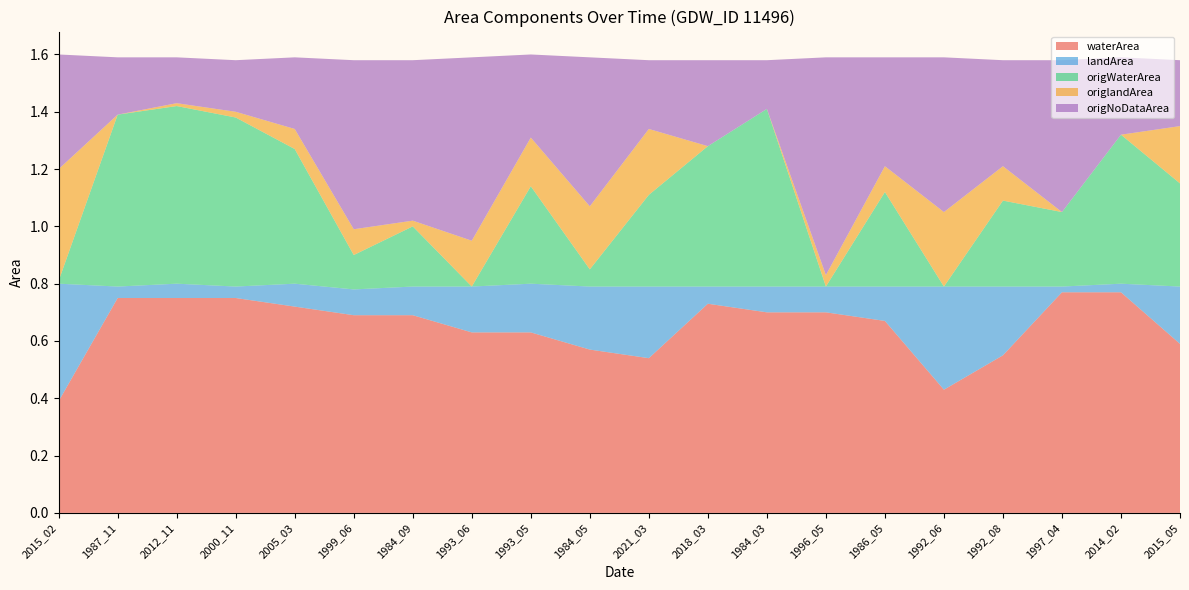

Reading left to right, transcribe all the data shown in this chart.

waterArea: 2015_02=0.4	1987_11=0.8	2012_11=0.8	2000_11=0.8	2005_03=0.7	1999_06=0.7	1984_09=0.7	1993_06=0.6	1993_05=0.6	1984_05=0.6	2021_03=0.5	2018_03=0.7	1984_03=0.7	1996_05=0.7	1986_05=0.7	1992_06=0.4	1992_08=0.6	1997_04=0.8	2014_02=0.8	2015_05=0.6
landArea: 2015_02=0.4	1987_11=0.0	2012_11=0.1	2000_11=0.0	2005_03=0.1	1999_06=0.1	1984_09=0.1	1993_06=0.2	1993_05=0.2	1984_05=0.2	2021_03=0.2	2018_03=0.1	1984_03=0.1	1996_05=0.1	1986_05=0.1	1992_06=0.4	1992_08=0.2	1997_04=0.0	2014_02=0.0	2015_05=0.2
origWaterArea: 2015_02=0.0	1987_11=0.6	2012_11=0.6	2000_11=0.6	2005_03=0.5	1999_06=0.1	1984_09=0.2	1993_06=0.0	1993_05=0.3	1984_05=0.1	2021_03=0.3	2018_03=0.5	1984_03=0.6	1996_05=0.0	1986_05=0.3	1992_06=0.0	1992_08=0.3	1997_04=0.3	2014_02=0.5	2015_05=0.4
origlandArea: 2015_02=0.4	1987_11=0.0	2012_11=0.0	2000_11=0.0	2005_03=0.1	1999_06=0.1	1984_09=0.0	1993_06=0.2	1993_05=0.2	1984_05=0.2	2021_03=0.2	2018_03=0.0	1984_03=0.0	1996_05=0.0	1986_05=0.1	1992_06=0.3	1992_08=0.1	1997_04=0.0	2014_02=0.0	2015_05=0.2
origNoDataArea: 2015_02=0.4	1987_11=0.2	2012_11=0.2	2000_11=0.2	2005_03=0.2	1999_06=0.6	1984_09=0.6	1993_06=0.6	1993_05=0.3	1984_05=0.5	2021_03=0.2	2018_03=0.3	1984_03=0.2	1996_05=0.8	1986_05=0.4	1992_06=0.5	1992_08=0.4	1997_04=0.5	2014_02=0.3	2015_05=0.2